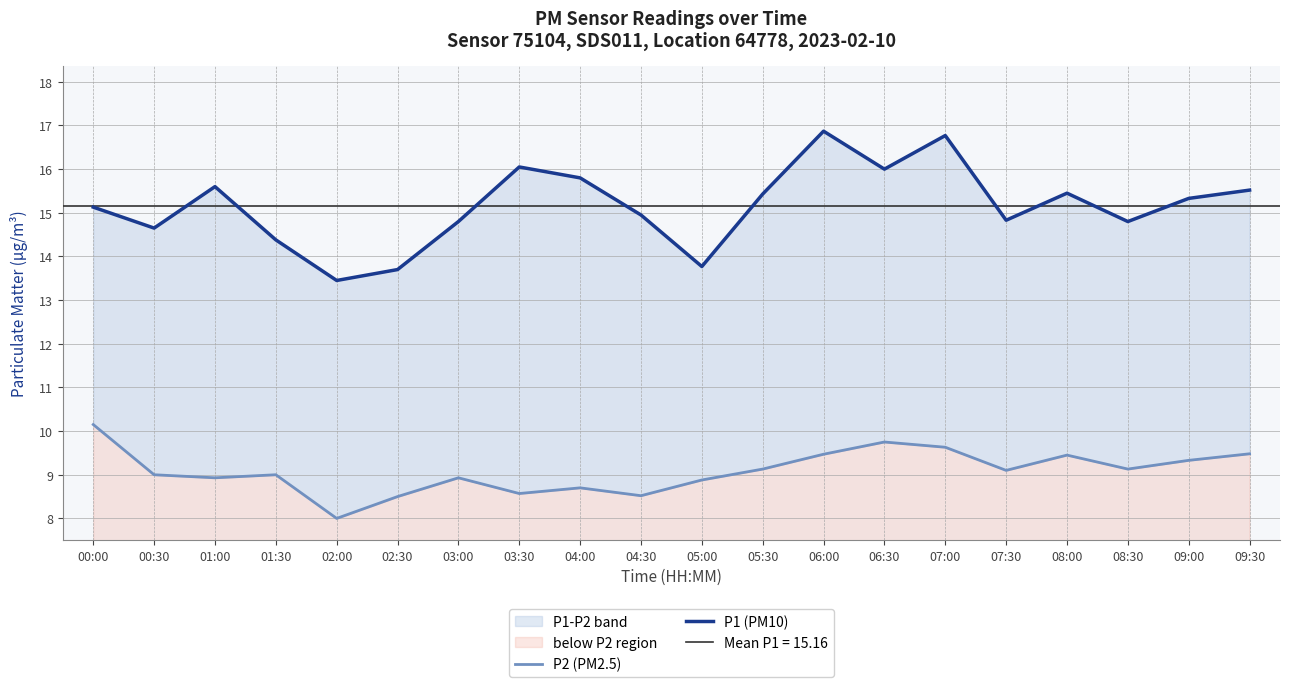

True or false: P2 (PM2.5) and P1 (PM10) intersect in this chart.

False